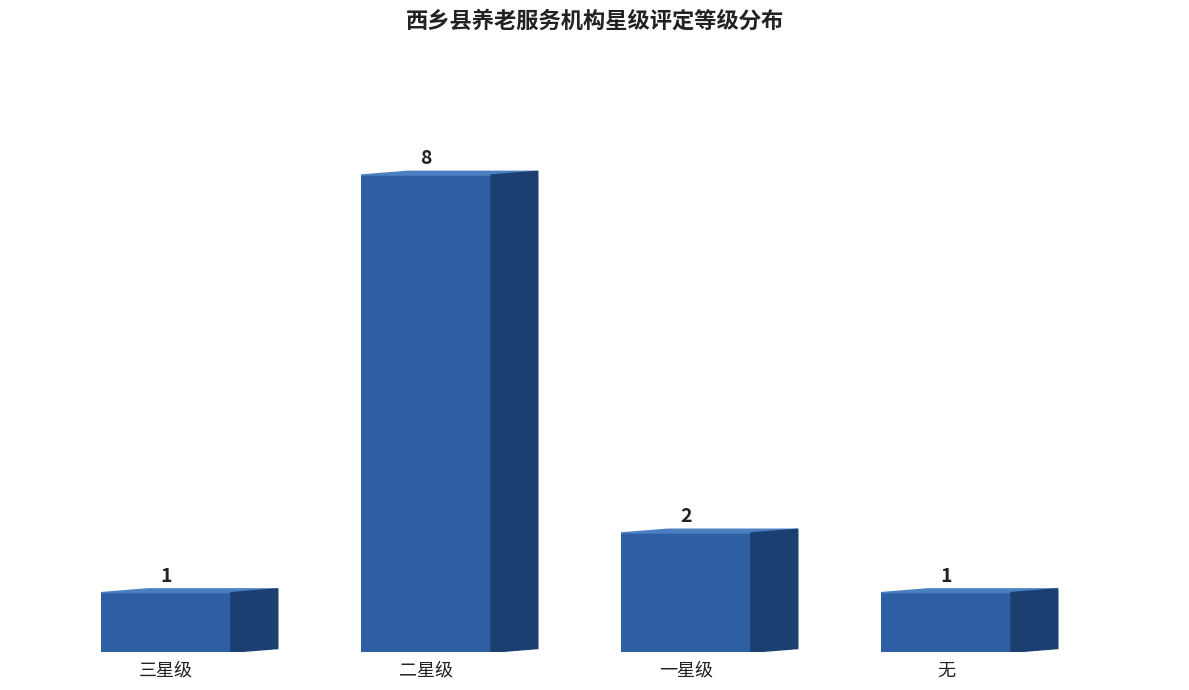

List the labels in order of value, largest first.

二星级, 一星级, 三星级, 无